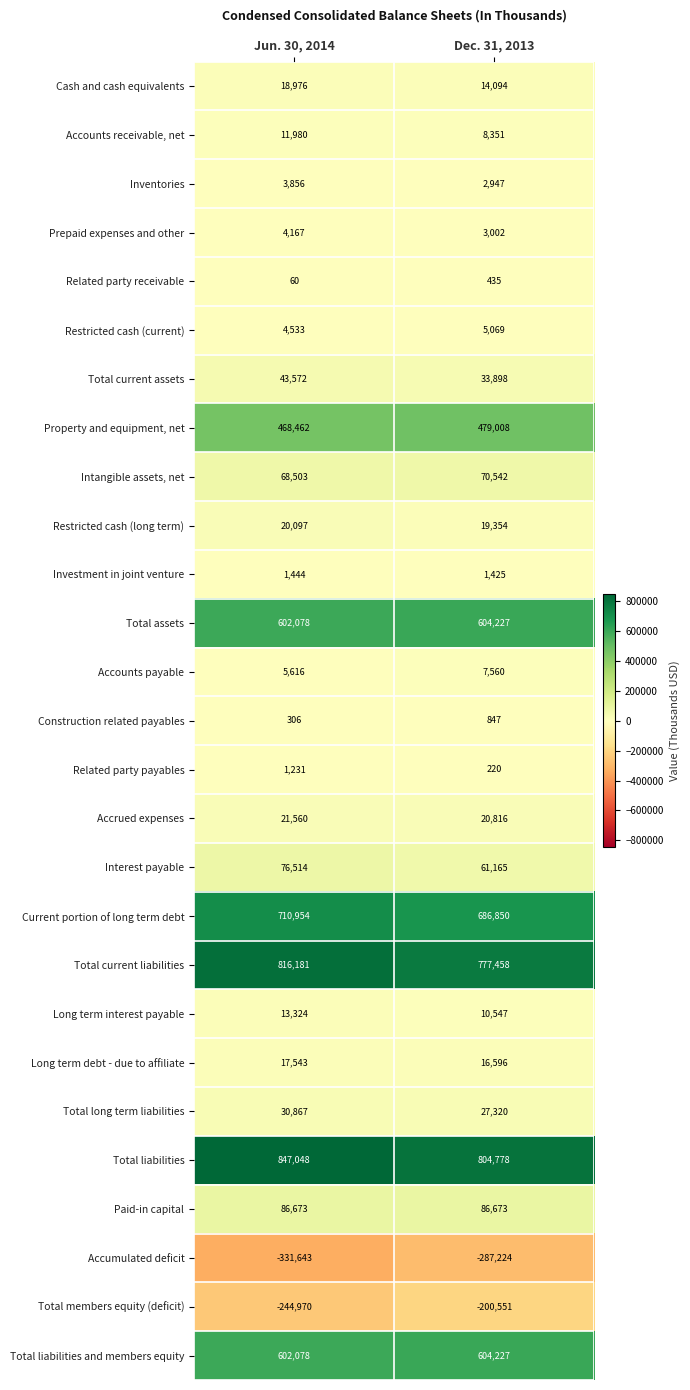

What is the spread (max minus min) of values at Dec. 31, 2013?

1092002